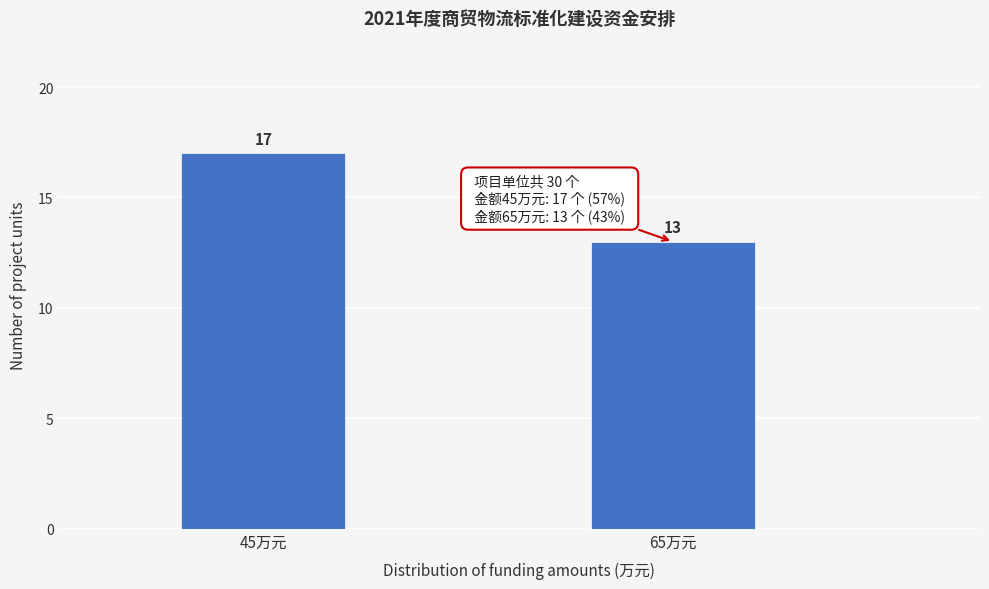

Reading right to left, list all the values displayed in this chart.

13	17